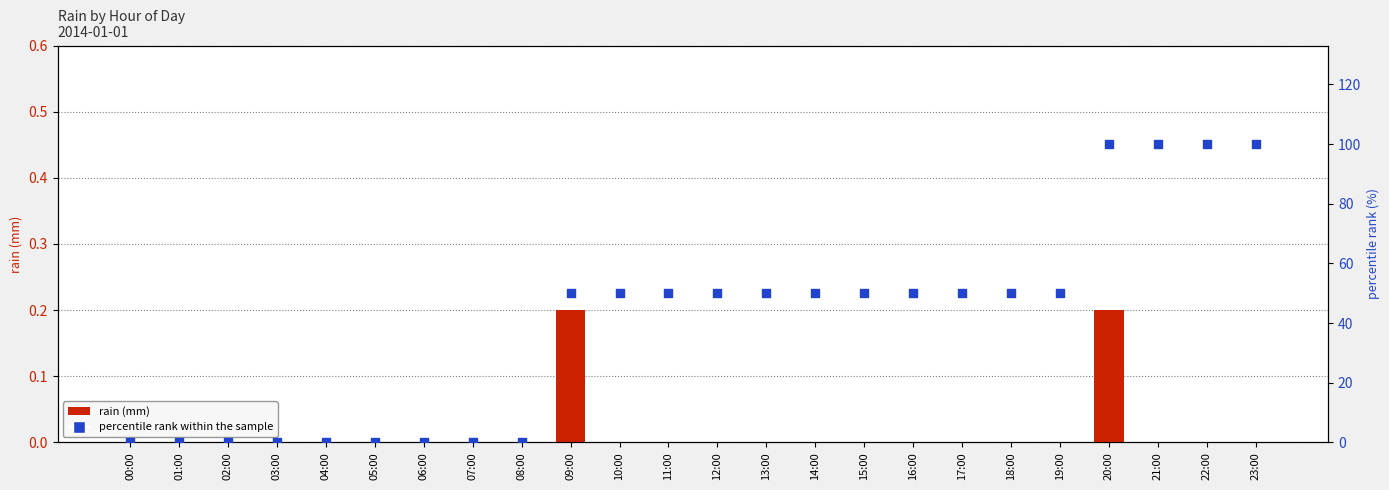

Which series contains the lowest Y value?

rain (mm)